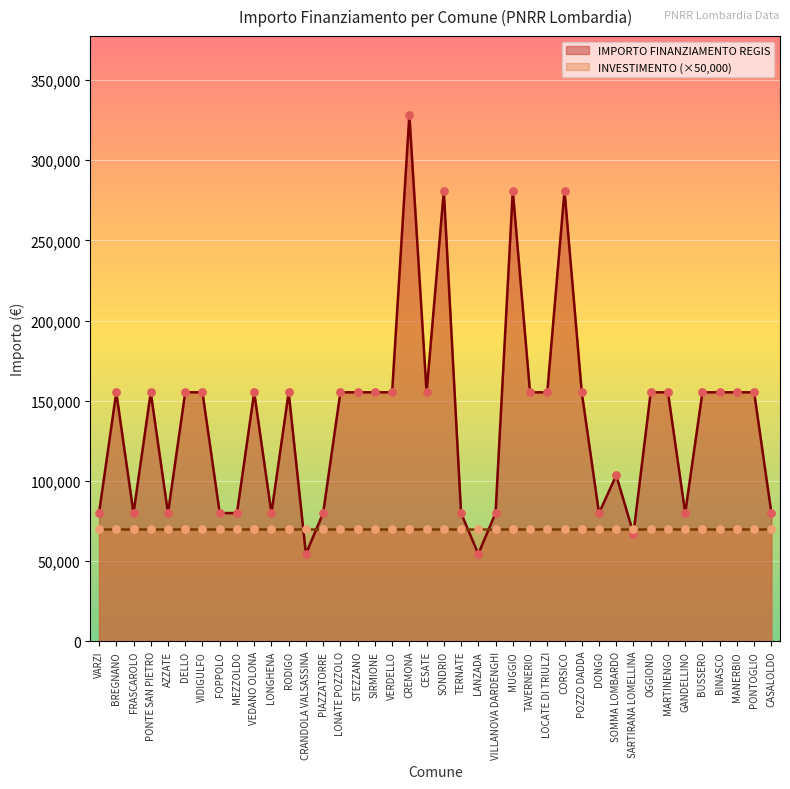

Which has a higher value, RODIGO or CESATE?

RODIGO